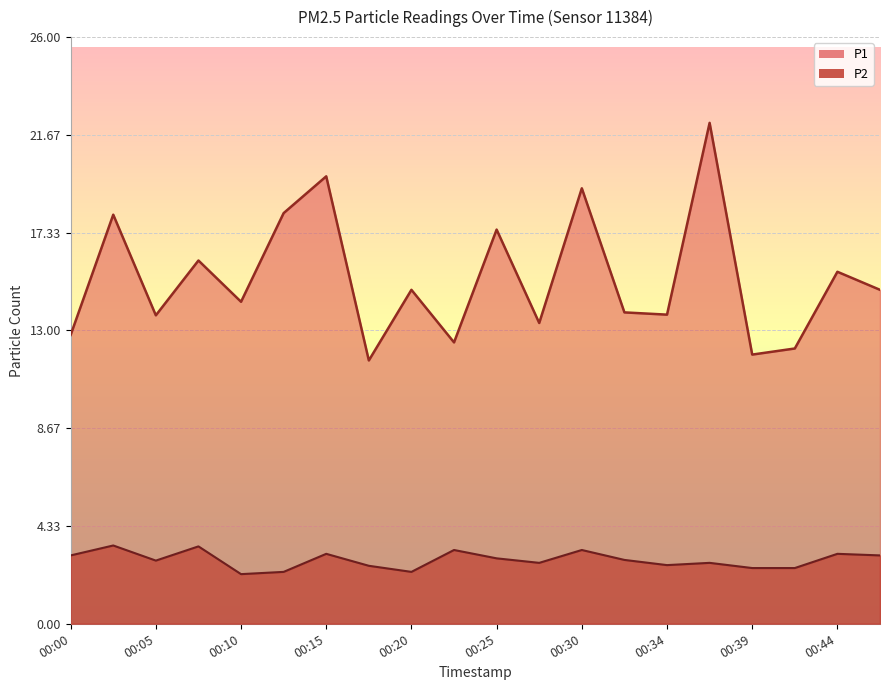

What is the difference between the P2 values at 00:25 and 00:17?

0.3